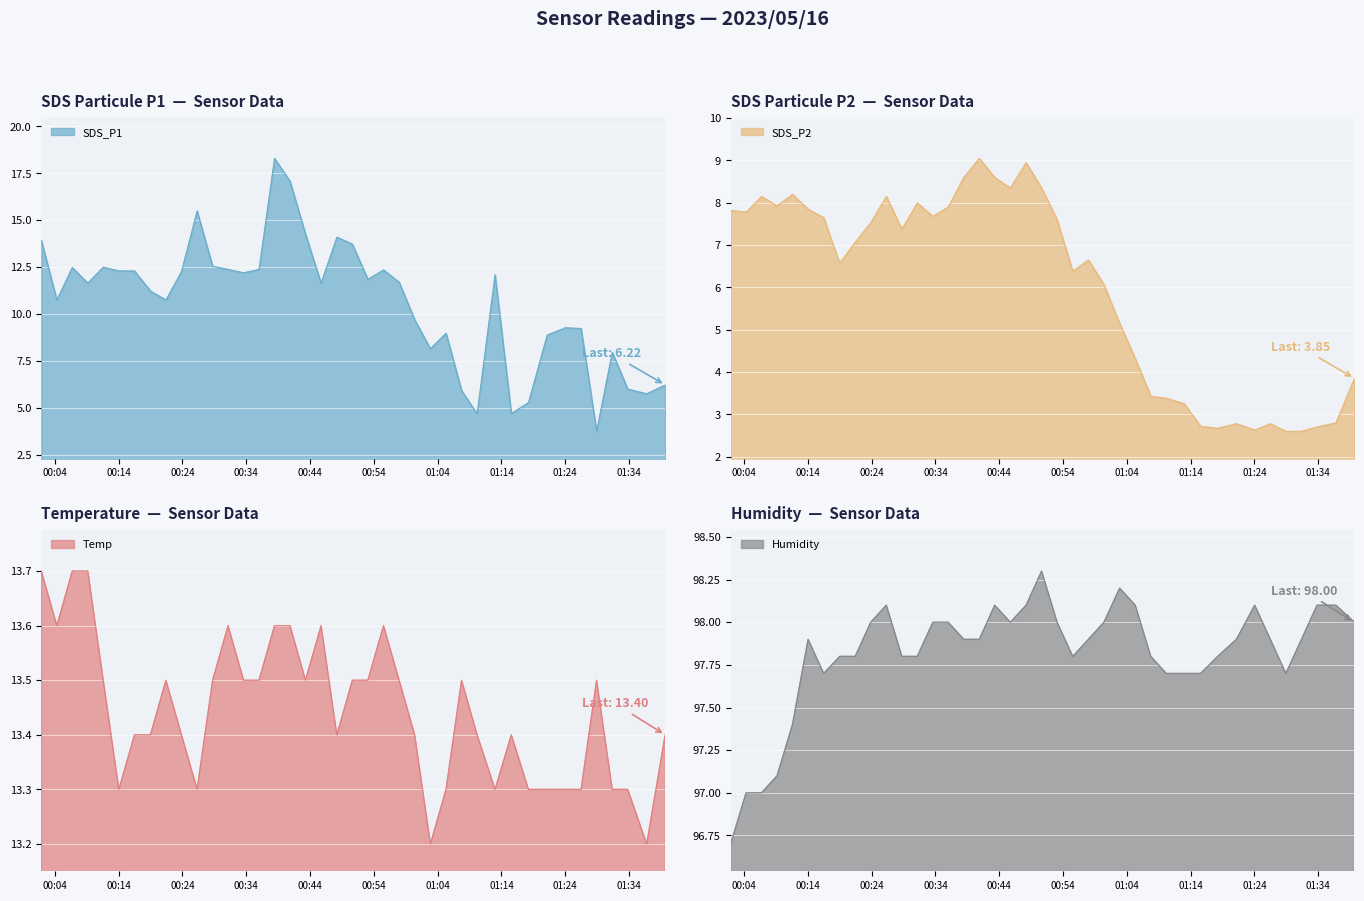

What is the difference between the maximum and minimum values in the SDS_P2 series?

6.5